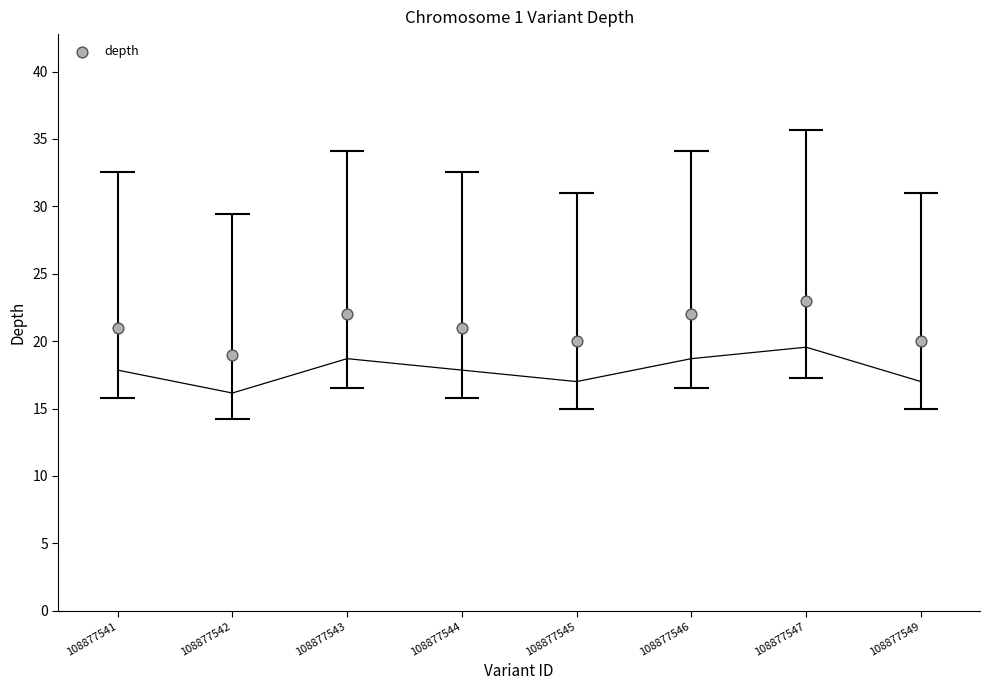

Between 108877549 and 108877546, which is larger?

108877546